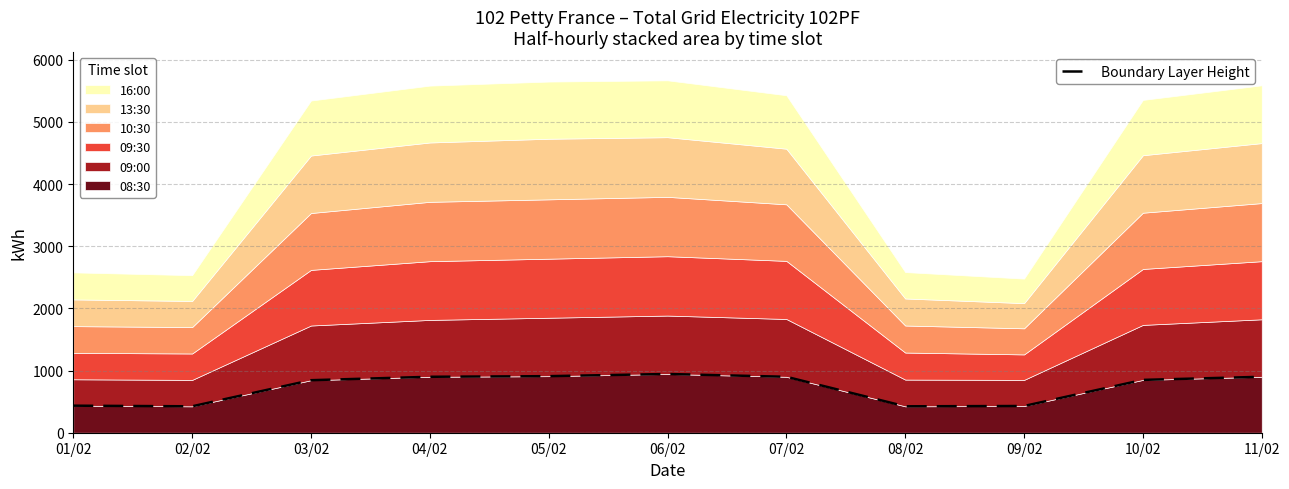

How many points are higher than both their immediate neighbors (excluding endpoints)?

1